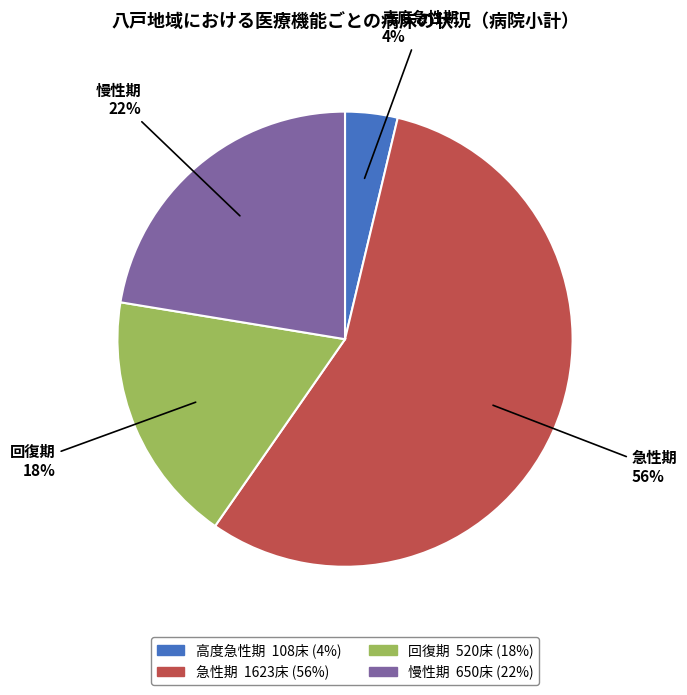

Does any single category account for the majority?

Yes